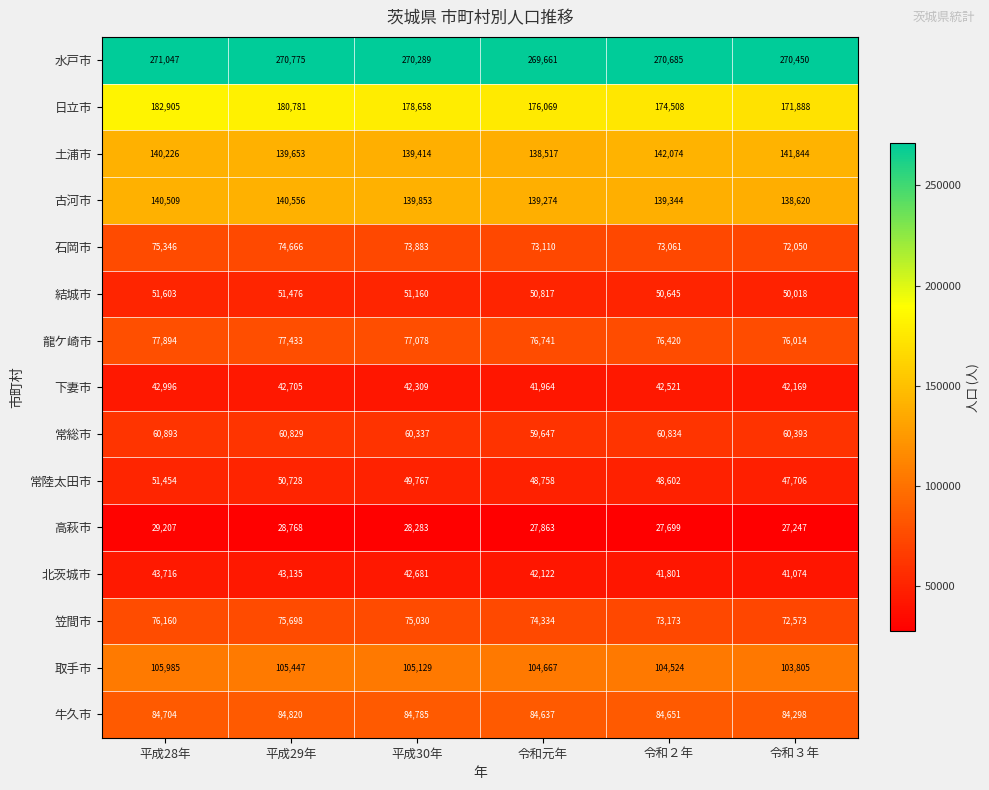

At which label does 龍ケ崎市 reach its peak?

平成28年